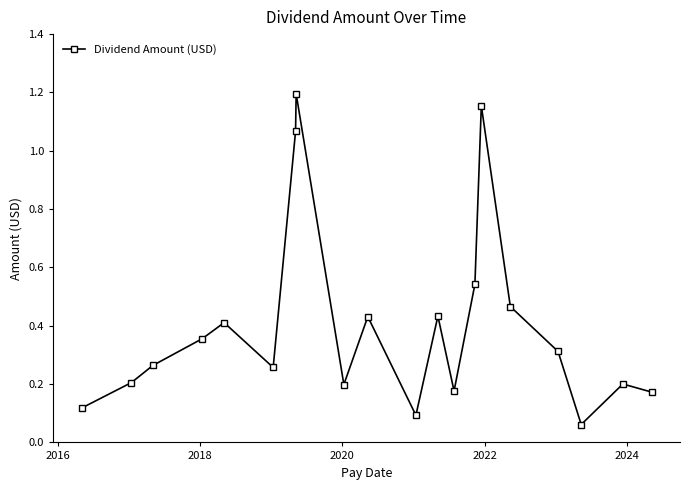

How many points are lower than both their immediate neighbors (excluding endpoints)?

5